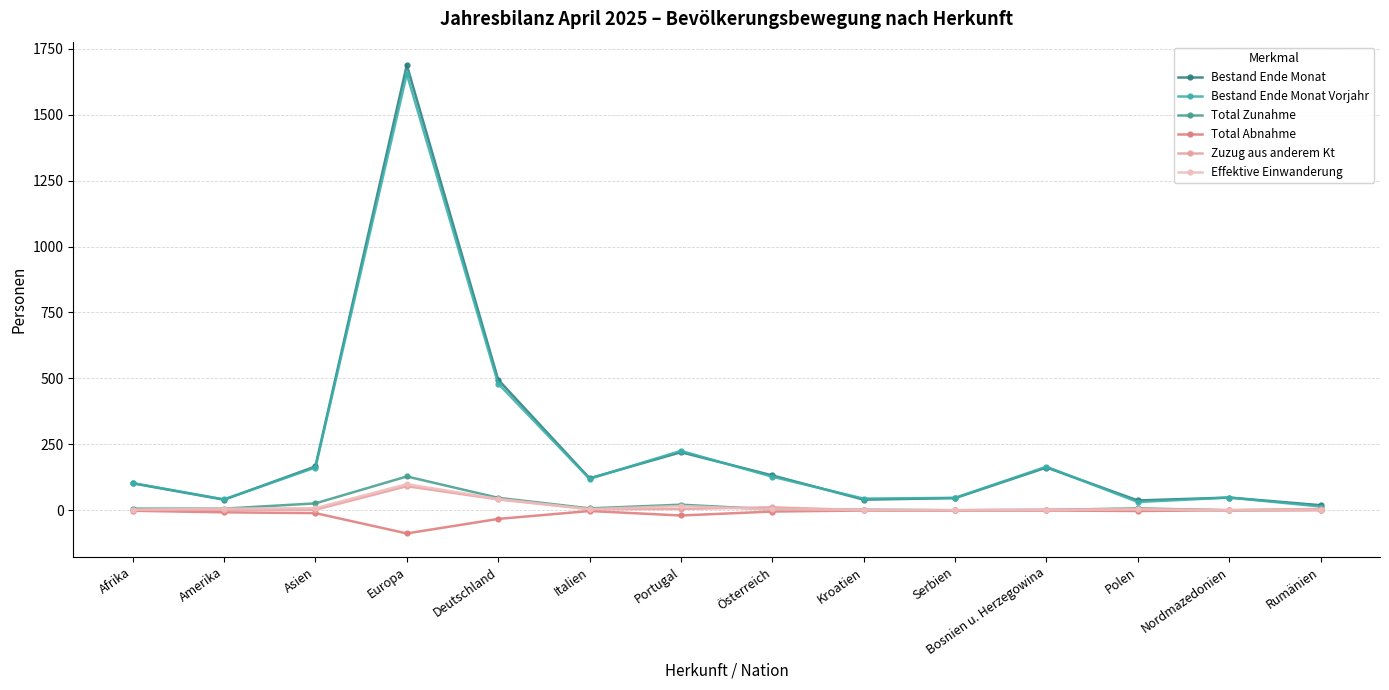

How many data points in Effektive Einwanderung are less than 3?

6